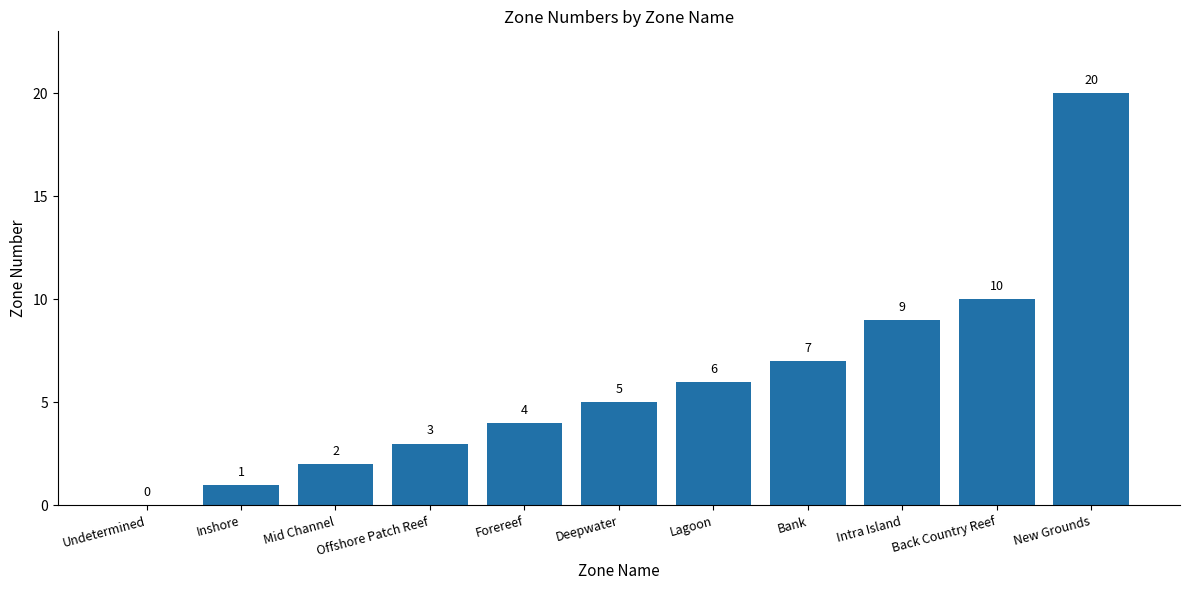

True or false: the data shows 3 at Lagoon.

False